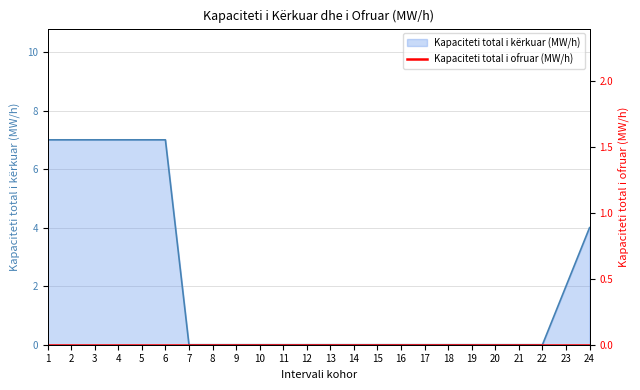

True or false: there are more than 1 points higher than both neighbors.

False